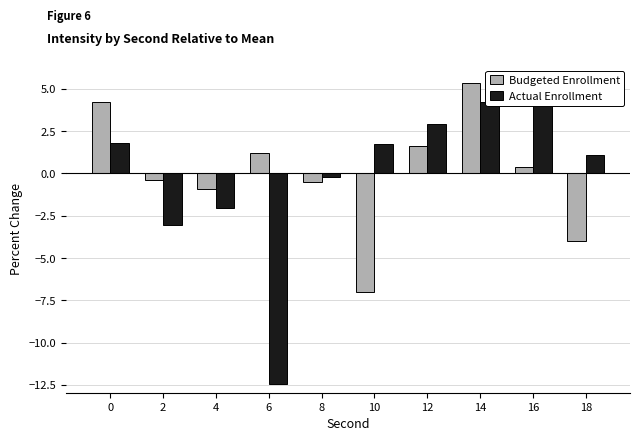

The value of Budgeted Enrollment at 8 is -0.2. True or false?

False